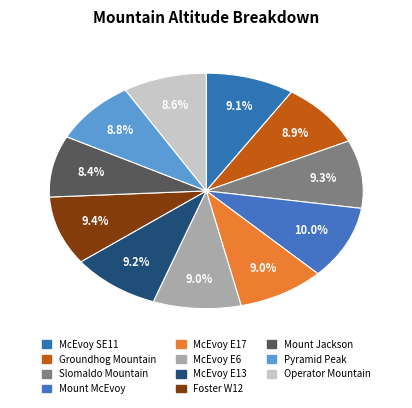

Approximately how many times larger is the value at McEvoy SE11 compared to Mount Jackson?

1.1